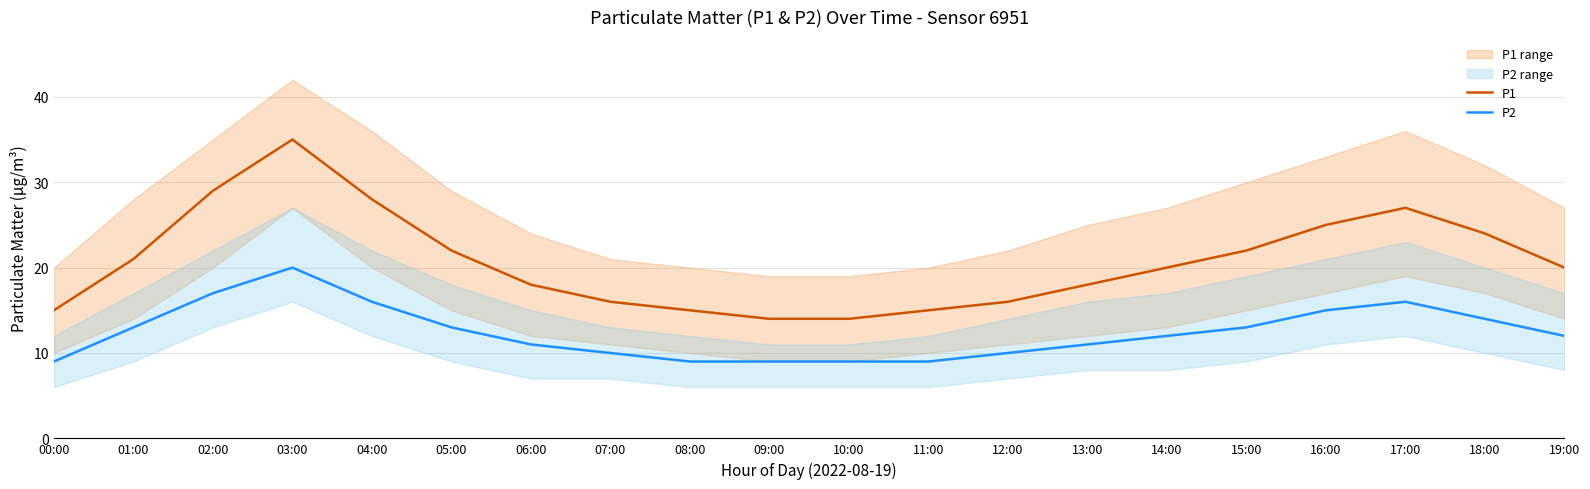

How many series are shown in this chart?

2